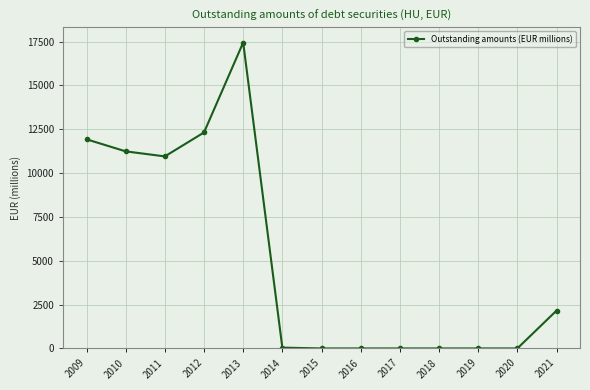

What is the value of the 1st point from the left?

11928.8